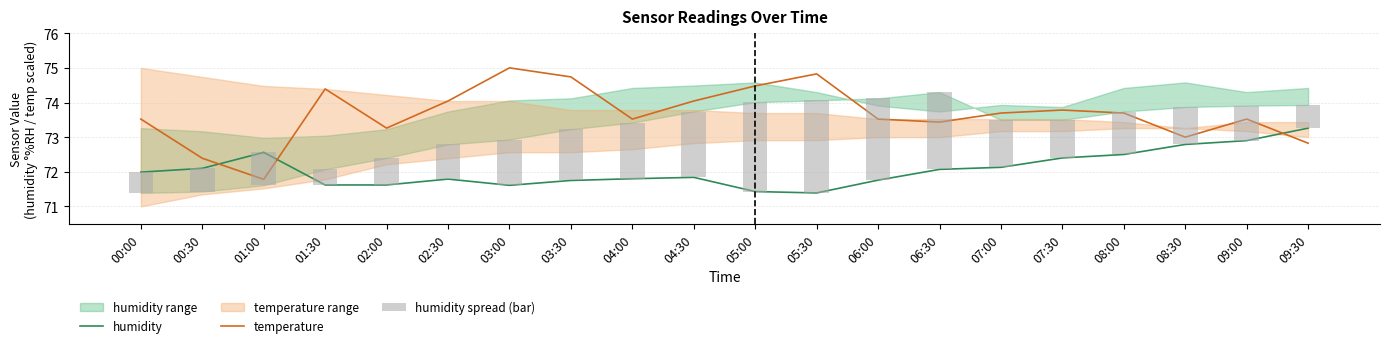

How many values in the temperature series are below 73?

3